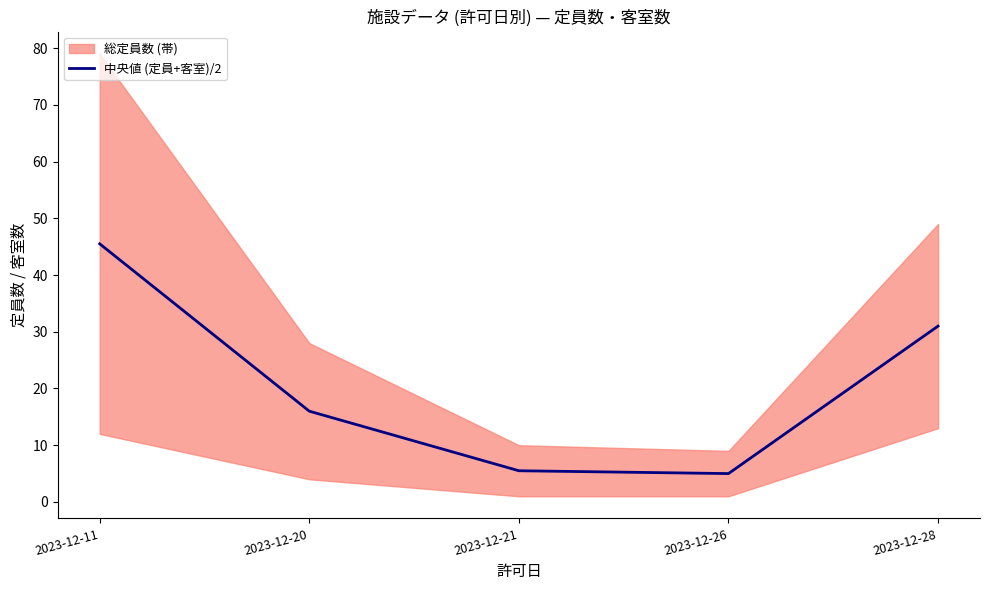

What is the sum of the values at 2023-12-21 and 2023-12-20?

21.5